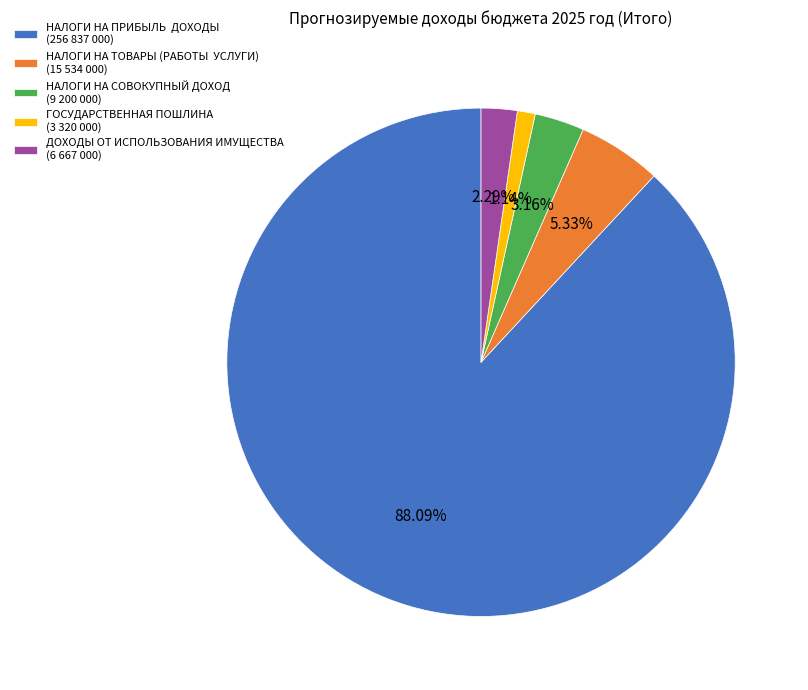

Which has a higher value, ГОСУДАРСТВЕННАЯ ПОШЛИНА (3 320 000) or НАЛОГИ НА ПРИБЫЛЬ ДОХОДЫ (256 837 000)?

НАЛОГИ НА ПРИБЫЛЬ ДОХОДЫ (256 837 000)